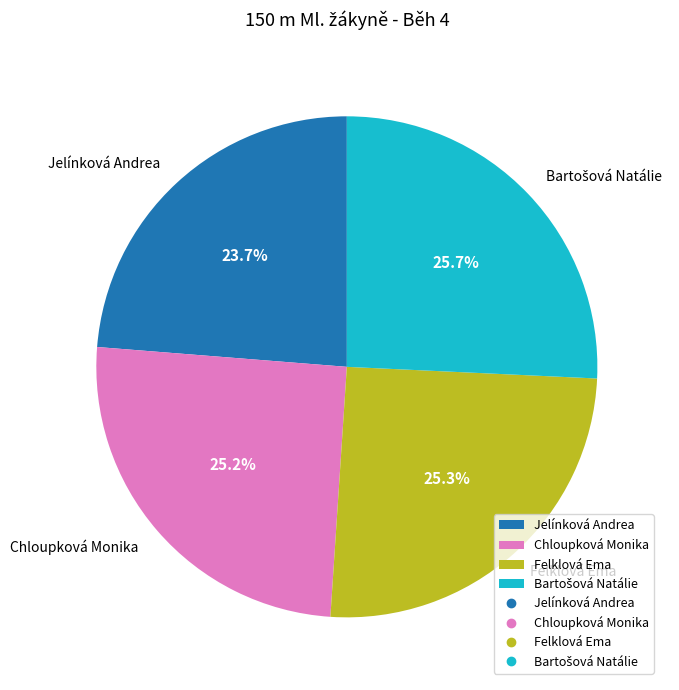

What percentage is NOT represented by Chloupková Monika?

74.8%